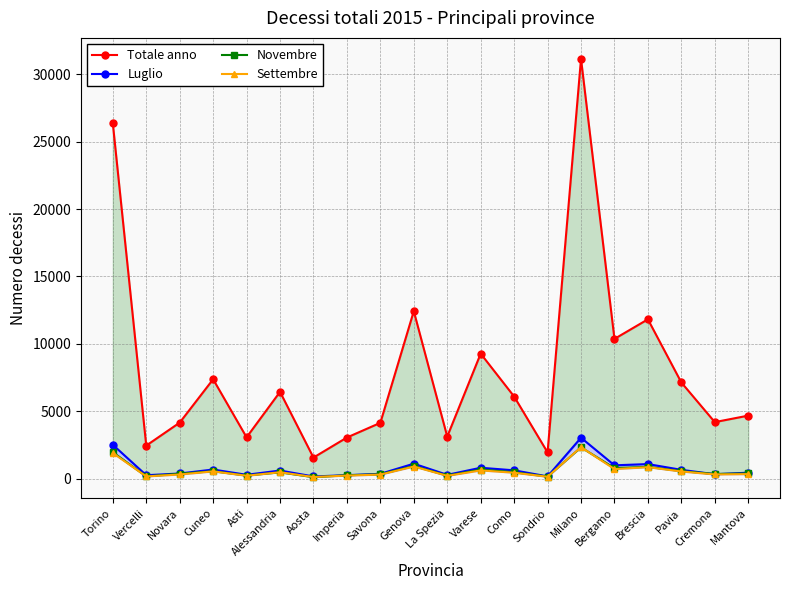

Reading right to left, what are all the values shown in this chart?

Totale anno: Mantova=4669	Cremona=4187	Pavia=7129	Brescia=11817	Bergamo=10364	Milano=31151	Sondrio=1940	Como=6087	Varese=9270	La Spezia=3113	Genova=12423	Savona=4134	Imperia=3044	Aosta=1556	Alessandria=6433	Asti=3059	Cuneo=7367	Novara=4149	Vercelli=2444	Torino=26374
Luglio: Mantova=434	Cremona=320	Pavia=646	Brescia=1073	Bergamo=981	Milano=3029	Sondrio=158	Como=609	Varese=800	La Spezia=275	Genova=1103	Savona=350	Imperia=250	Aosta=154	Alessandria=595	Asti=278	Cuneo=669	Novara=374	Vercelli=246	Torino=2506
Novembre: Mantova=380	Cremona=336	Pavia=552	Brescia=867	Bergamo=774	Milano=2312	Sondrio=144	Como=468	Varese=666	La Spezia=217	Genova=931	Savona=313	Imperia=243	Aosta=98	Alessandria=458	Asti=221	Cuneo=543	Novara=356	Vercelli=159	Torino=1956
Settembre: Mantova=329	Cremona=304	Pavia=523	Brescia=843	Bergamo=703	Milano=2327	Sondrio=131	Como=432	Varese=603	La Spezia=202	Genova=891	Savona=292	Imperia=218	Aosta=111	Alessandria=468	Asti=207	Cuneo=531	Novara=300	Vercelli=157	Torino=1894